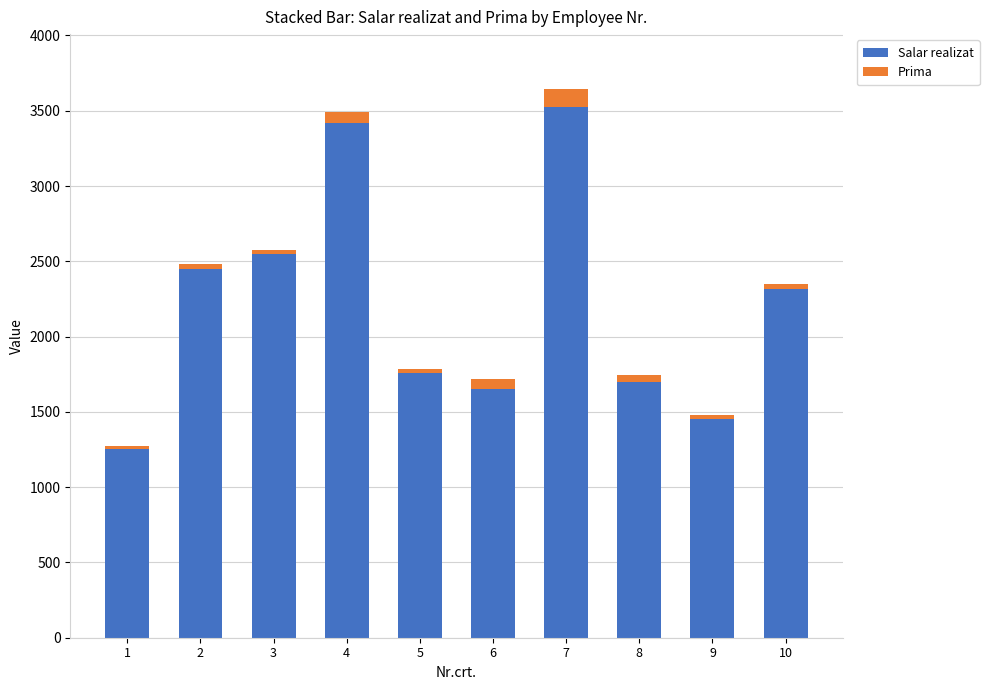

What is the average value of the Salar realizat series?

2207.3